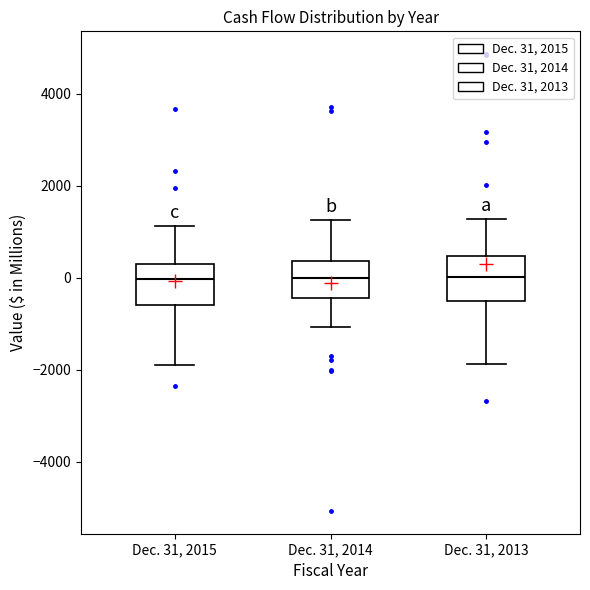

Reading left to right, read every box against the y-axis: the position of its median line, the range the box covers, and the ends of its whiskers. The values are not printed on the chart, so give them approximately, as read against the axis.

Dec. 31, 2015: median 0, box -600 to 200, whiskers -1800 to 1200
Dec. 31, 2014: median 0, box -400 to 400, whiskers -1000 to 1200
Dec. 31, 2013: median 0, box -600 to 400, whiskers -1800 to 1200